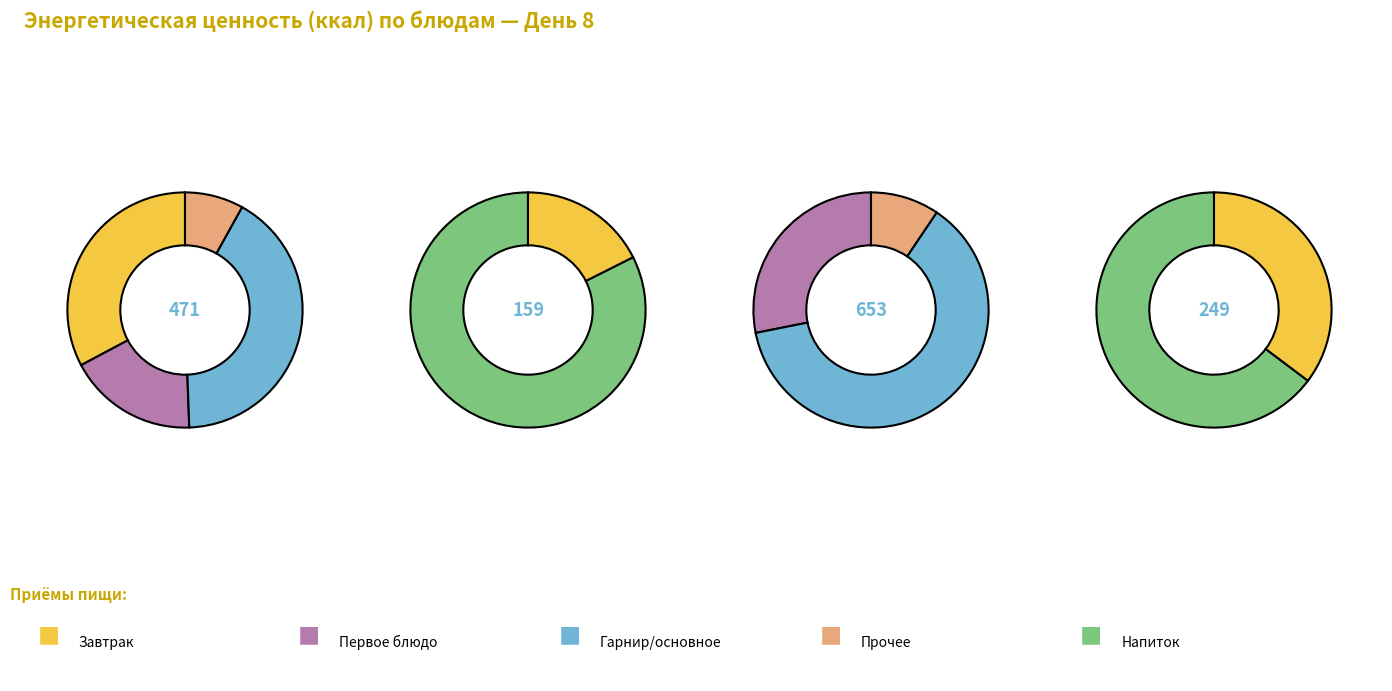

Does Суп картофельный с бобовыми represent more than half of the total?

No